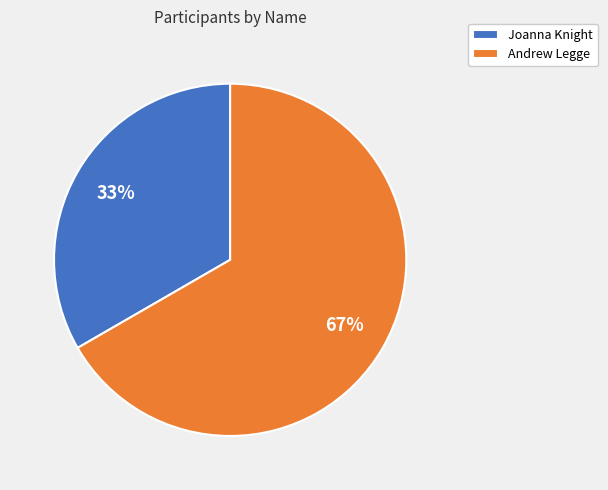

To the nearest percent, what percentage of the pie is Joanna Knight?

33%